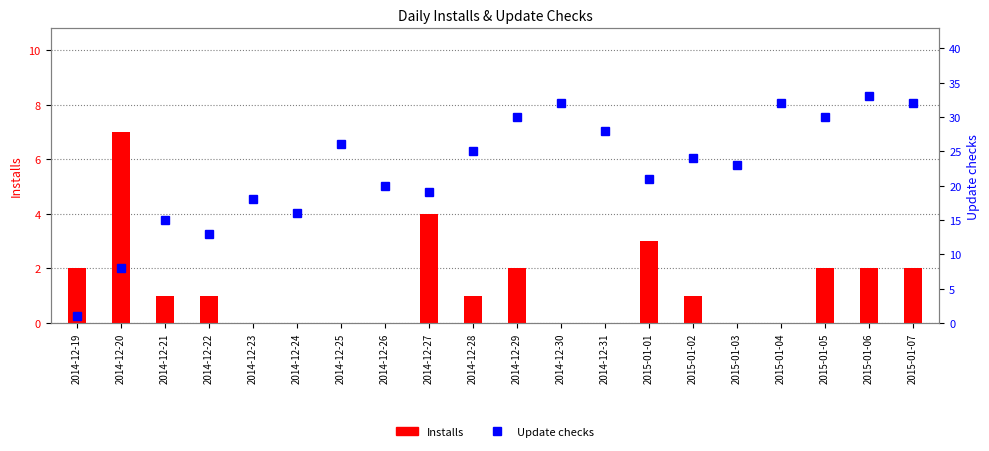

How many data points in Installs are above 1?

8